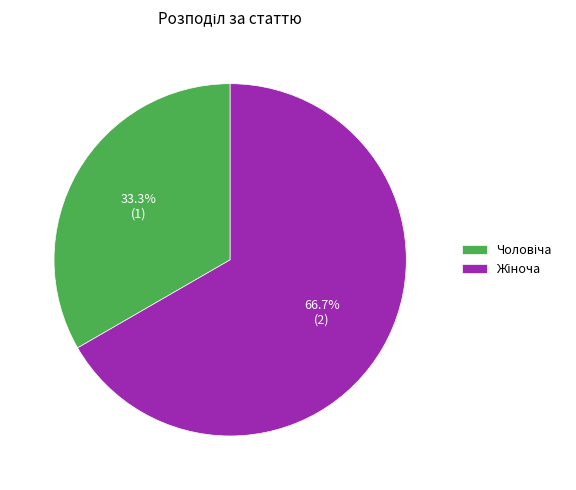

To the nearest percent, what is the average slice percentage?

50%